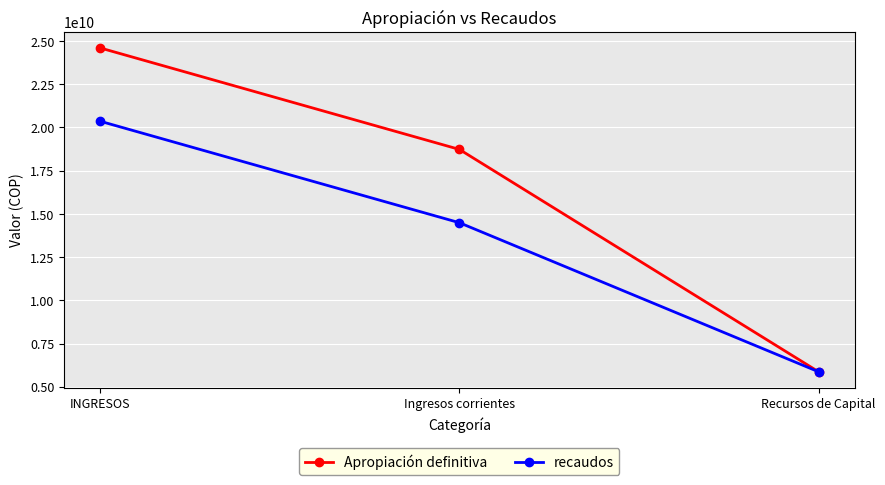

What is the label of the 3rd point from the right?

INGRESOS